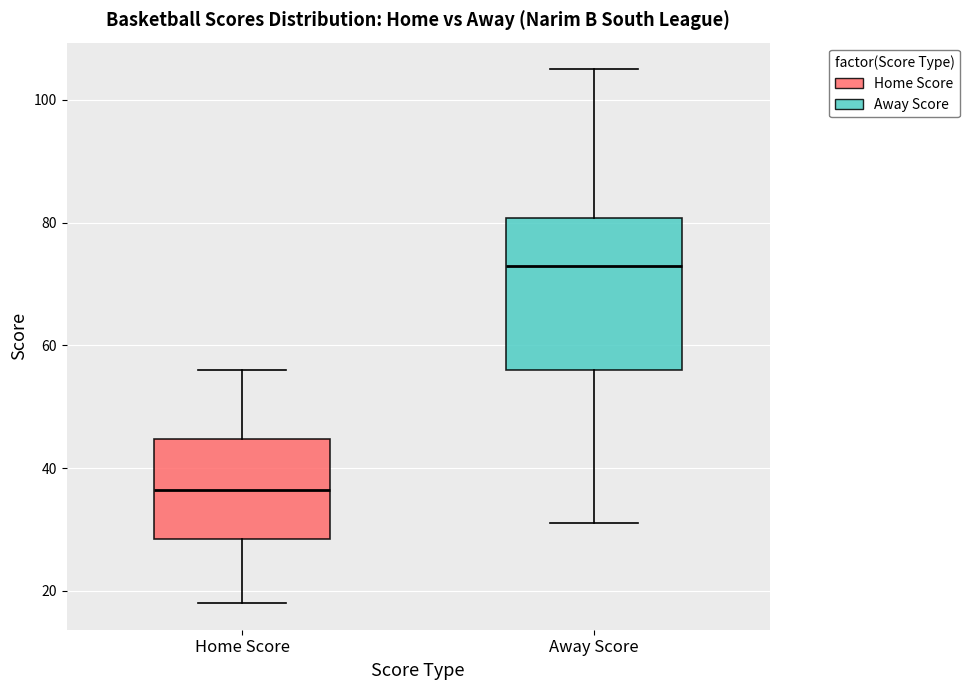

Reading left to right, transcribe this box plot: for each box, give where its median line is, the range the box spans, and where its two whiskers end, as read against the y-axis. The values are not printed on the chart, so give them approximately, as read against the axis.

Home Score: median 36, box 28 to 44, whiskers 18 to 56
Away Score: median 74, box 56 to 80, whiskers 32 to 106